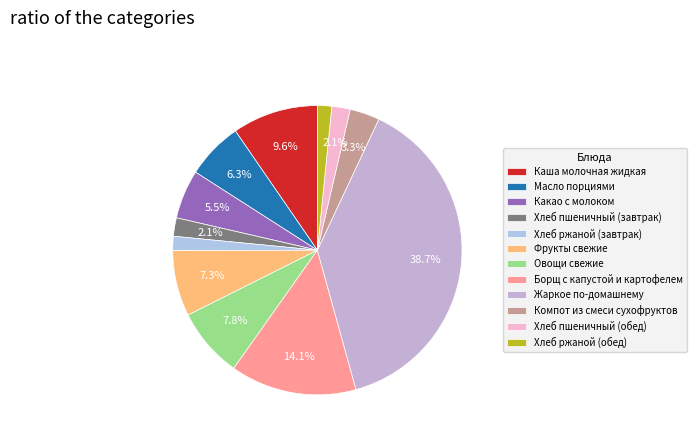

Rank the categories by value from highest to lowest.

Жаркое по-домашнему, Борщ с капустой и картофелем, Каша молочная жидкая, Овощи свежие, Фрукты свежие, Масло порциями, Какао с молоком, Компот из смеси сухофруктов, Хлеб пшеничный (завтрак), Хлеб пшеничный (обед), Хлеб ржаной (завтрак), Хлеб ржаной (обед)